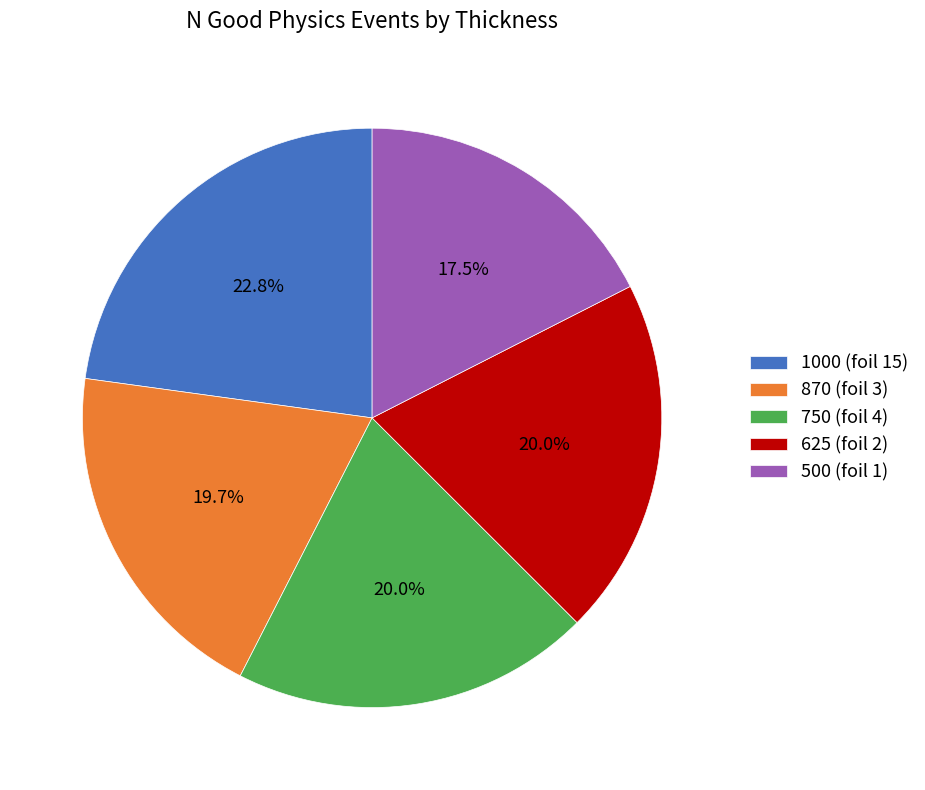

To the nearest percent, what percentage of the pie is 870 (foil 3)?

20%